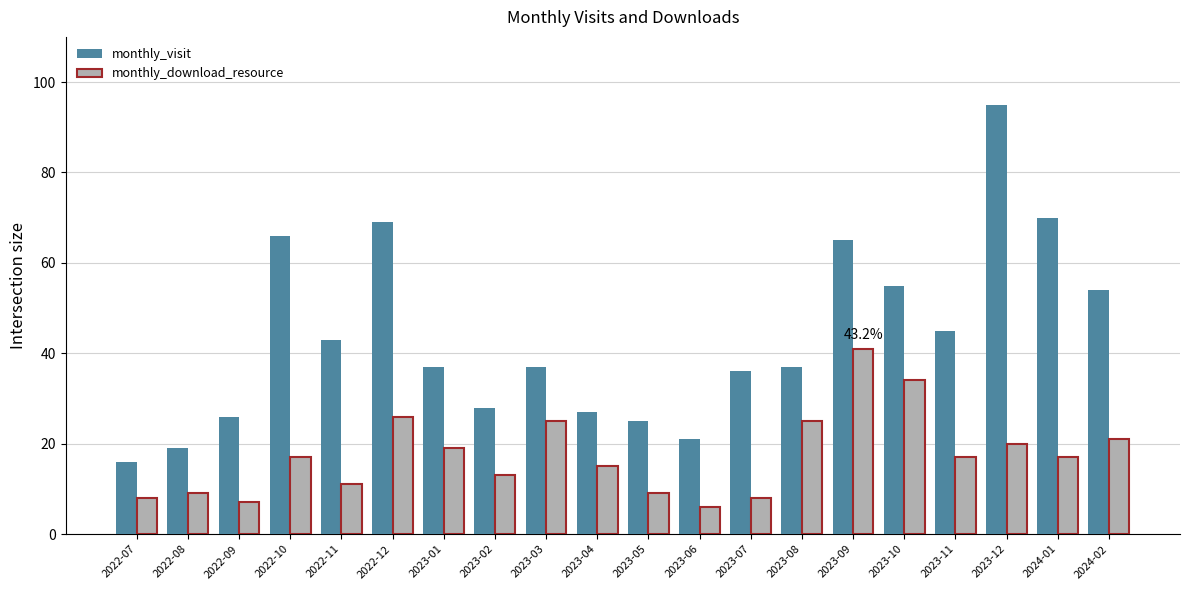

The value of monthly_download_resource at 2023-05 is 5. True or false?

False